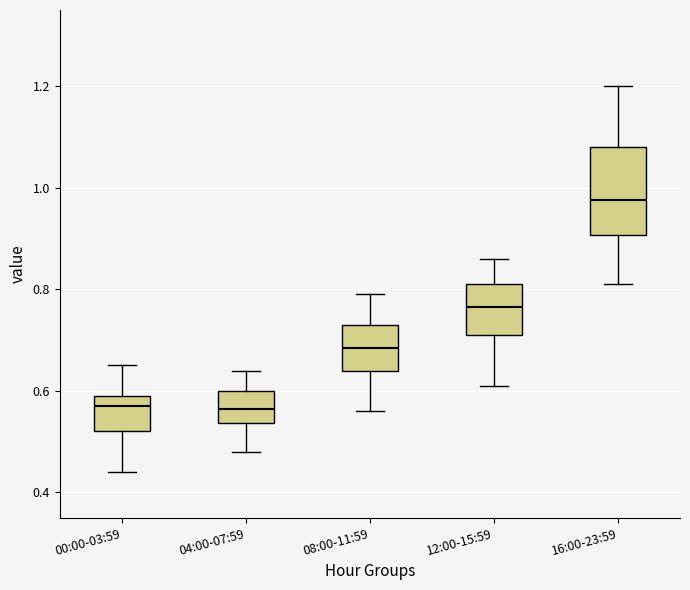

Where does the median line of the box for 00:00-03:59 sit on the y-axis? The values are not printed on the chart, so give them approximately, as read against the axis.

0.58